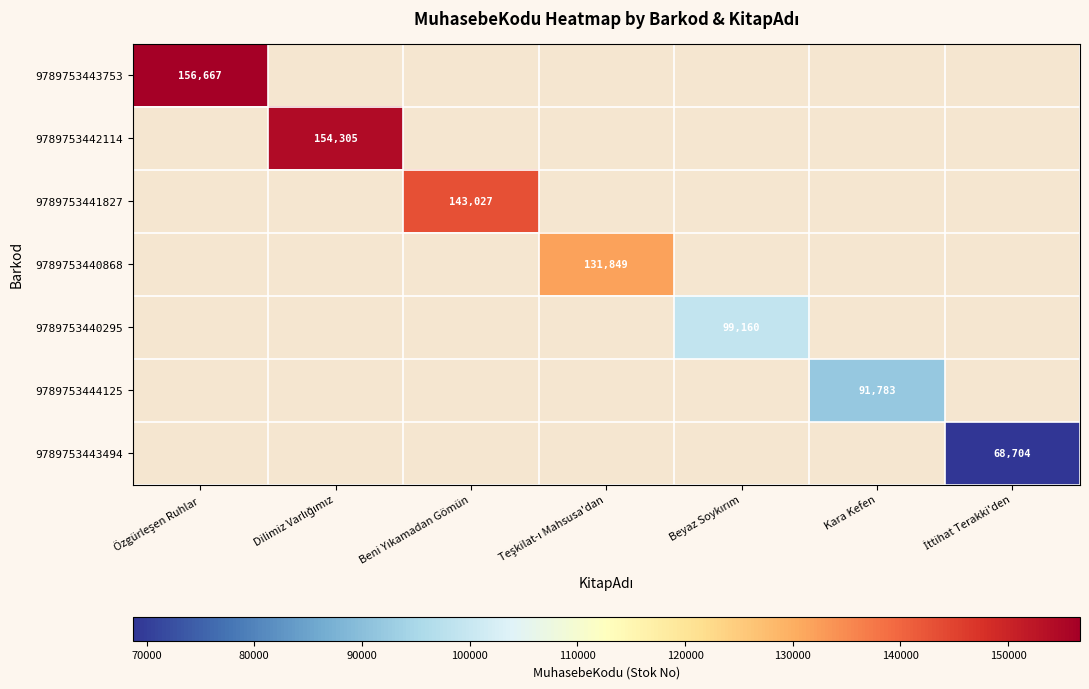

Rank the categories by 9789753442114 value from highest to lowest.

Özgürleşen Ruhlar, Dilimiz Varlığımız, Beni Yıkamadan Gömün, Teşkilat-ı Mahsusa'dan, Beyaz Soykırım, Kara Kefen, İttihat Terakki'den